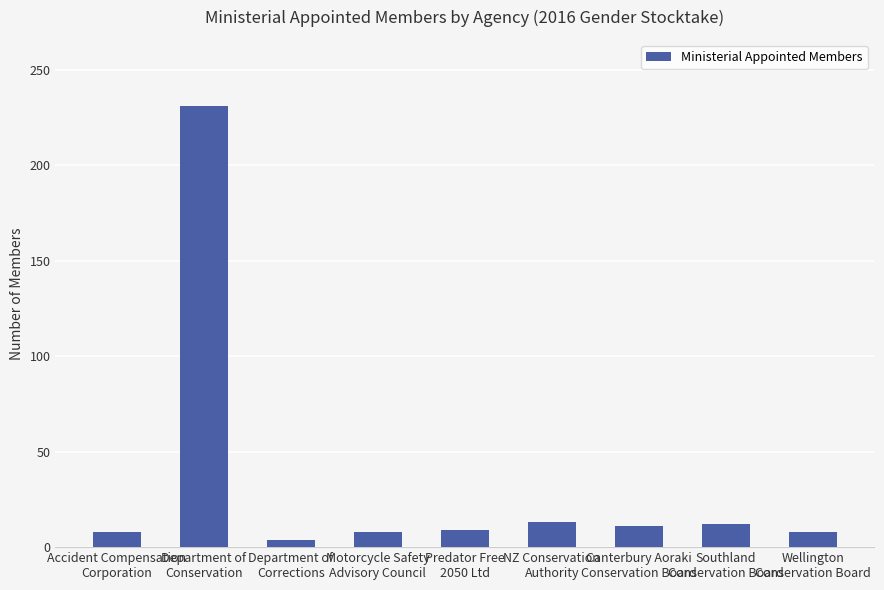

Does the chart contain stacked bars?

No